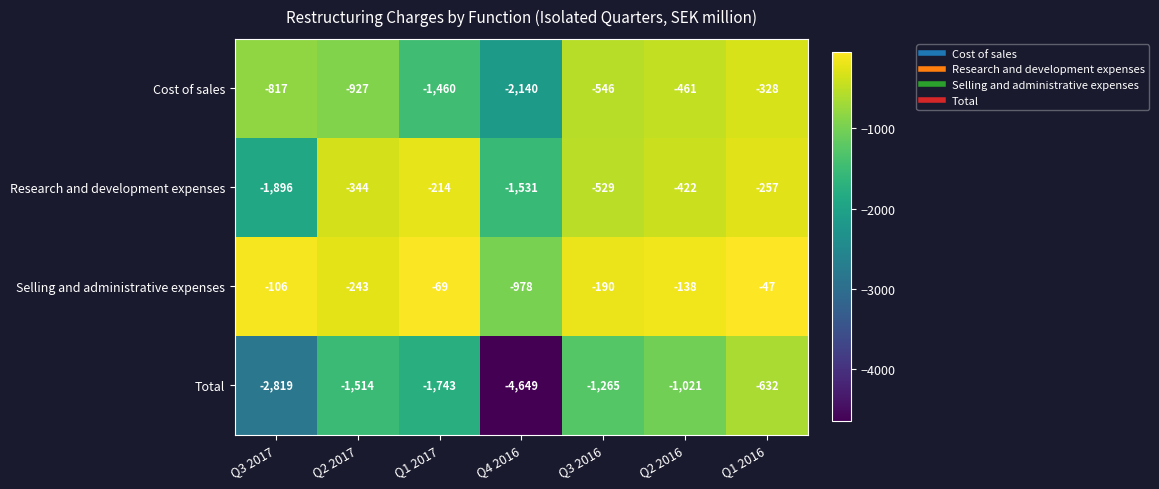

Reading left to right, what are all the values shown in this chart?

Cost of sales: Q3 2017=-817	Q2 2017=-927	Q1 2017=-1460	Q4 2016=-2140	Q3 2016=-546	Q2 2016=-461	Q1 2016=-328
Research and development expenses: Q3 2017=-1896	Q2 2017=-344	Q1 2017=-214	Q4 2016=-1531	Q3 2016=-529	Q2 2016=-422	Q1 2016=-257
Selling and administrative expenses: Q3 2017=-106	Q2 2017=-243	Q1 2017=-69	Q4 2016=-978	Q3 2016=-190	Q2 2016=-138	Q1 2016=-47
Total: Q3 2017=-2819	Q2 2017=-1514	Q1 2017=-1743	Q4 2016=-4649	Q3 2016=-1265	Q2 2016=-1021	Q1 2016=-632